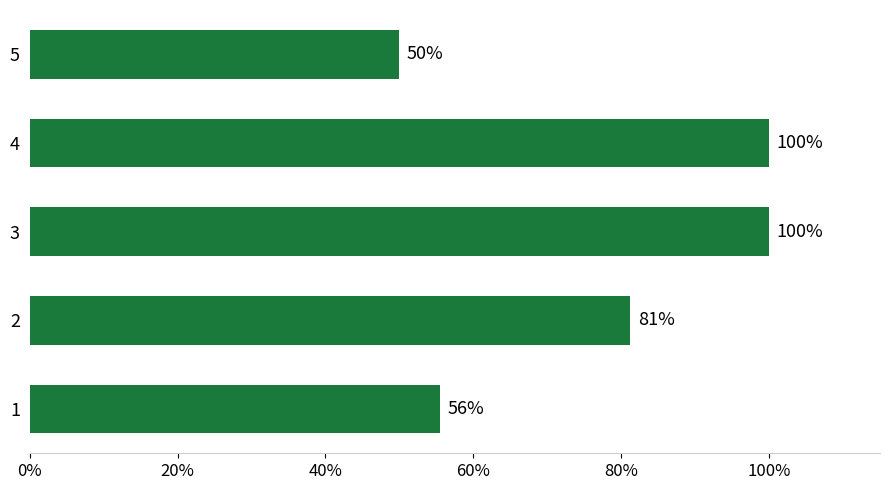

What is the greatest value displayed?

100.0